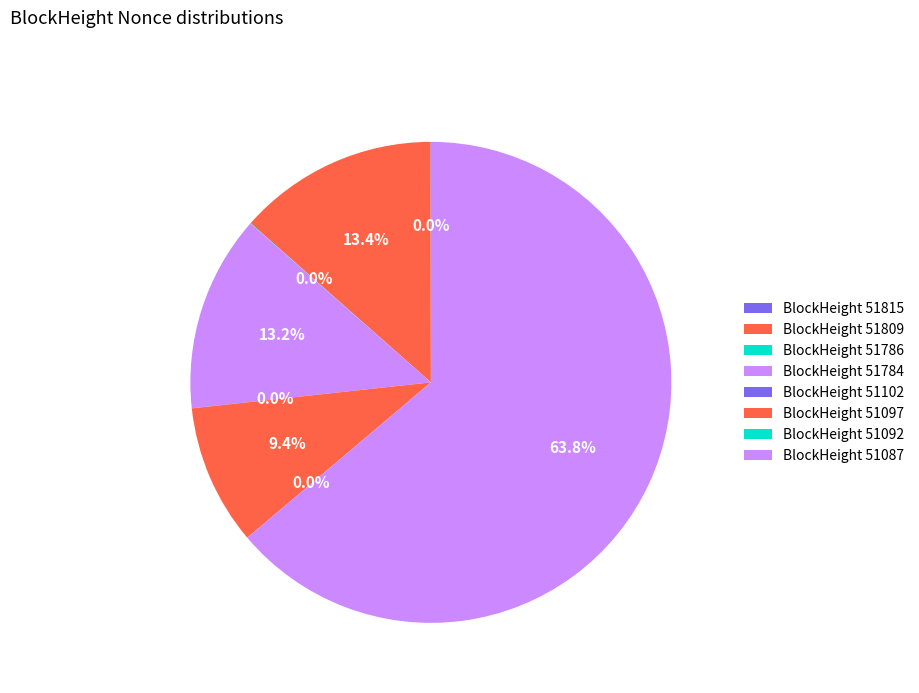

To the nearest percent, what is the combined percentage of 51784 and 51097?

23%